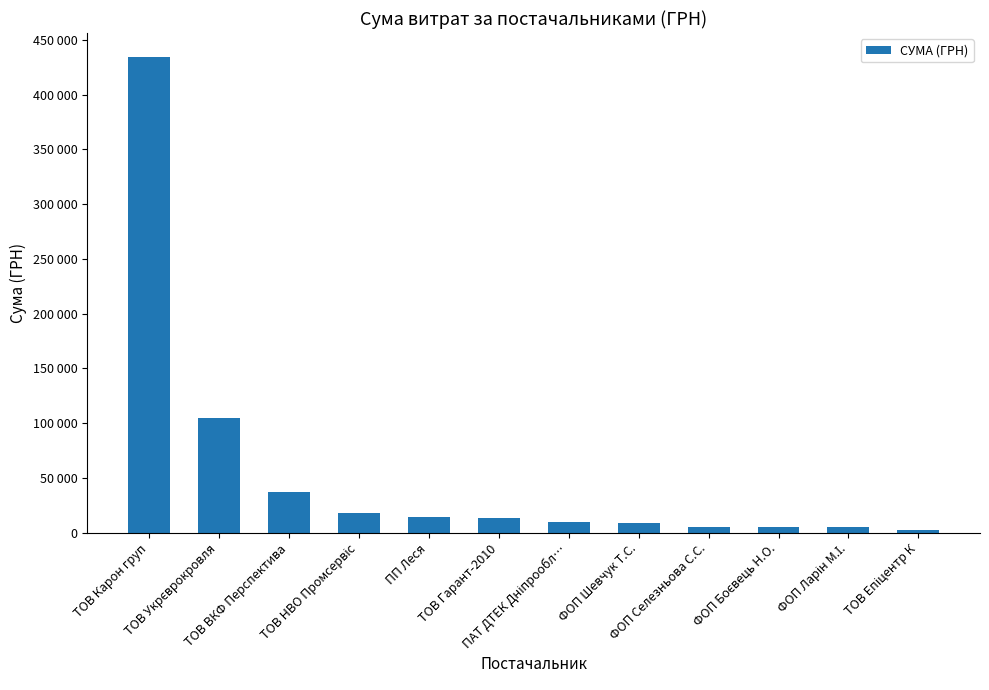

Which category has the lowest value across all series?

ТОВ Епіцентр К